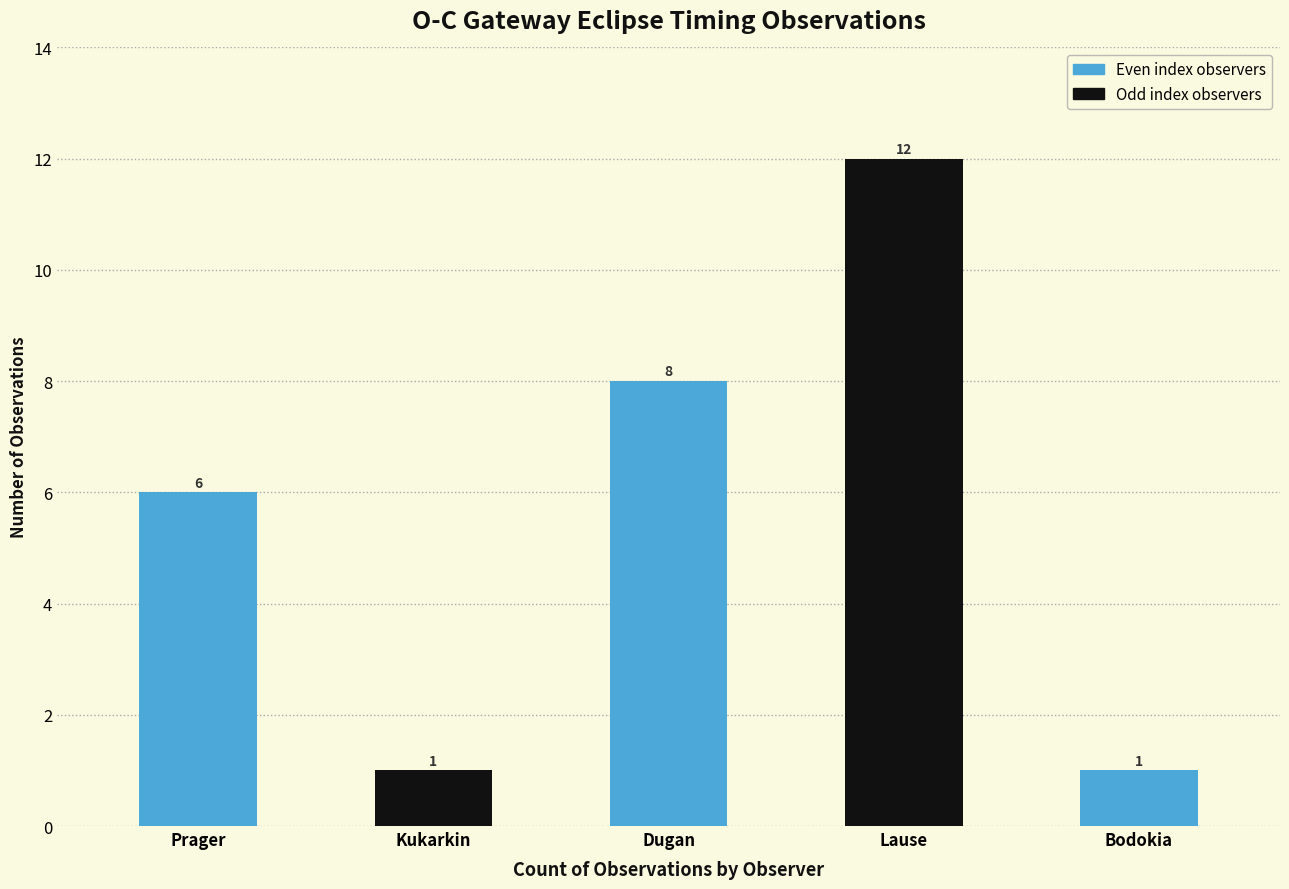

Does the chart contain any negative values?

No